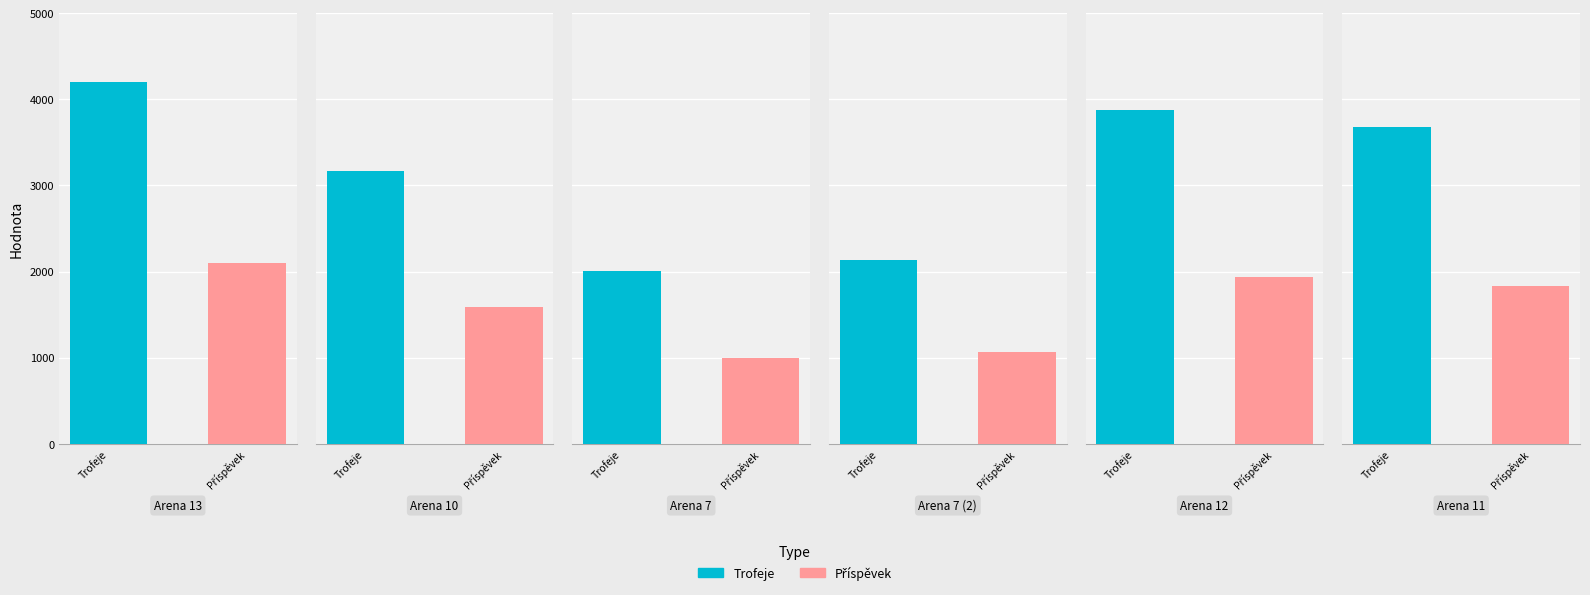

What is the approximate value of Trofeje at Arena 10, to the nearest 10?

3170